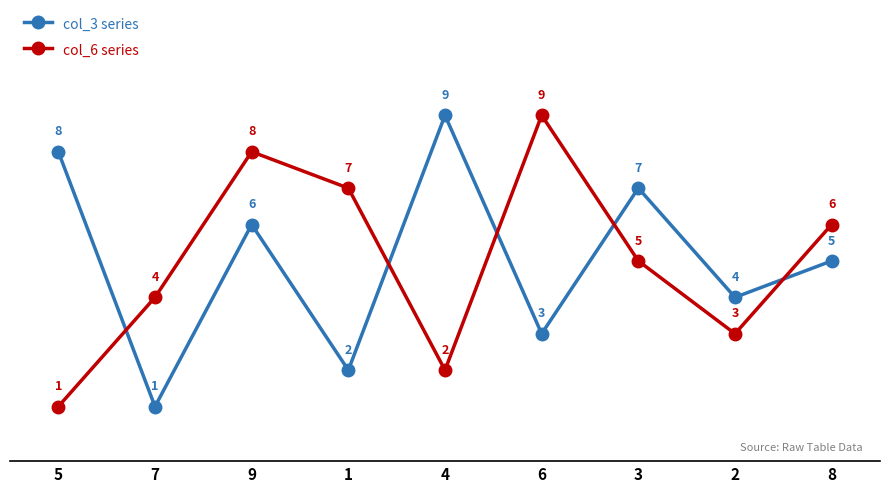

How many interior local peaks does the col_6 series series have?

2